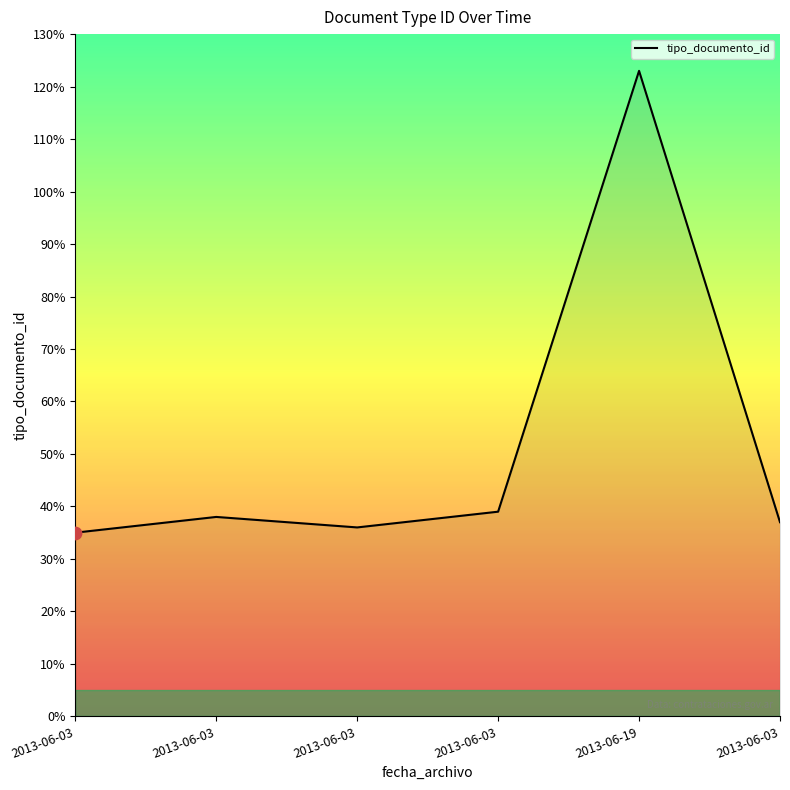

Count the number of categories in the chart.

6